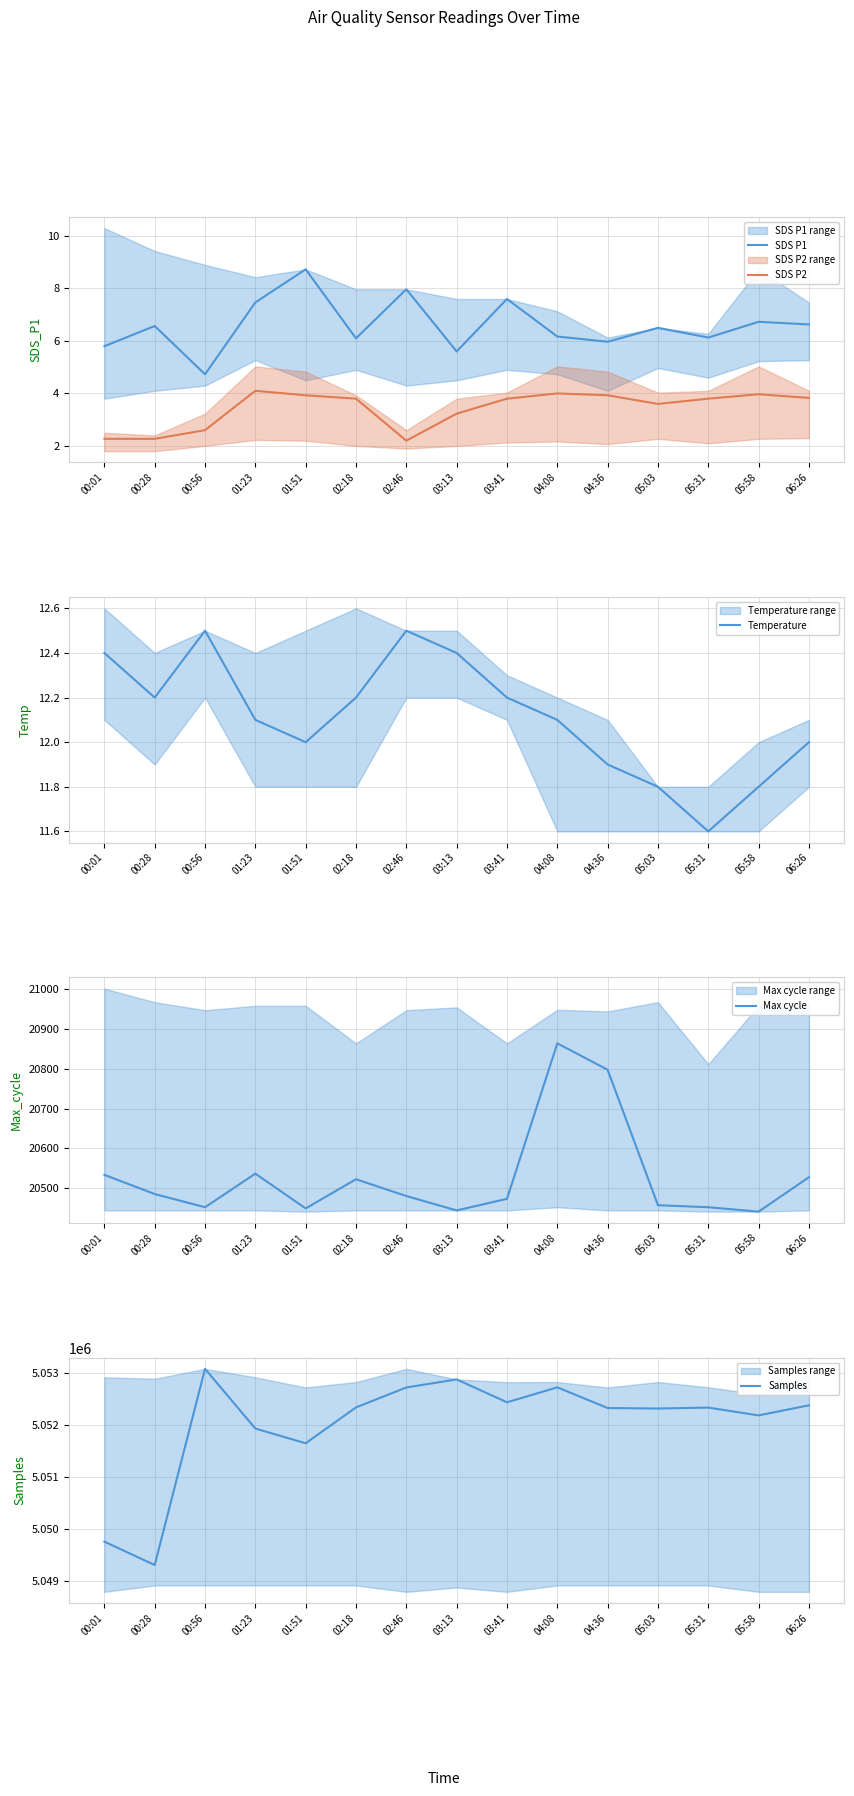

What is the label of the 12th point from the right?

01:23